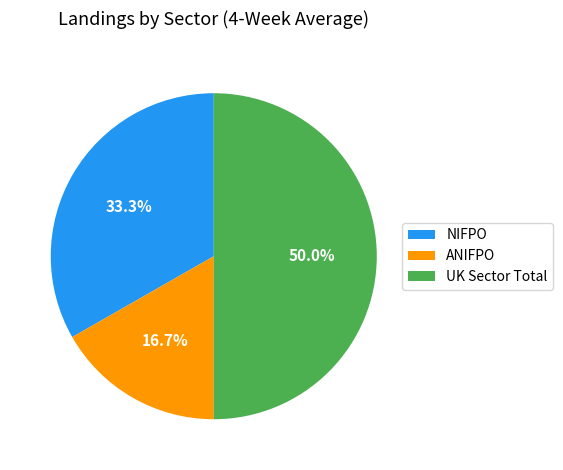

Count the number of slices in the pie.

3